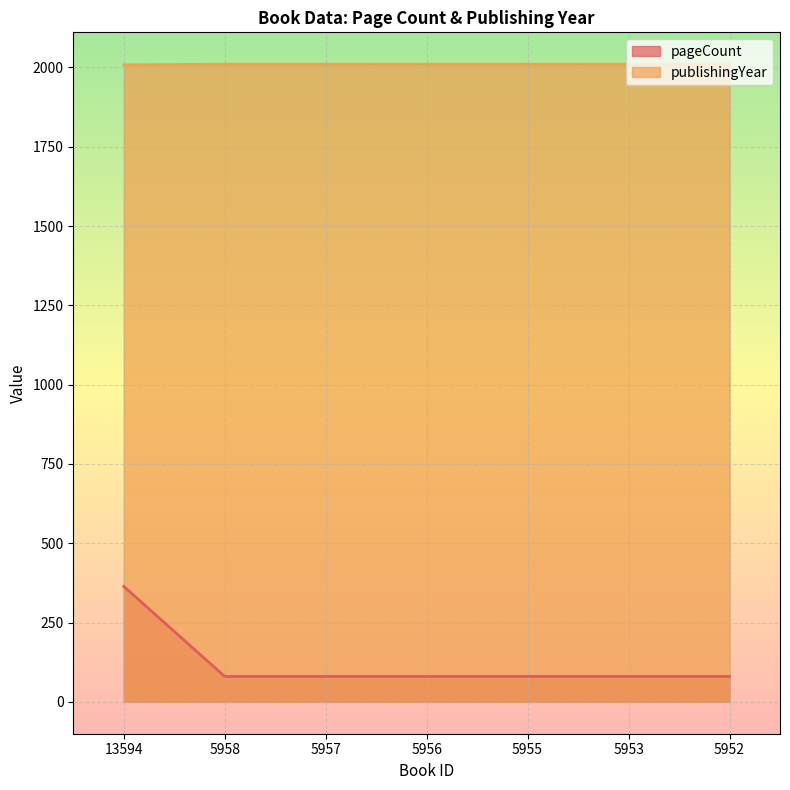

What is the sum of the publishingYear values at 5957 and 5955?

4020